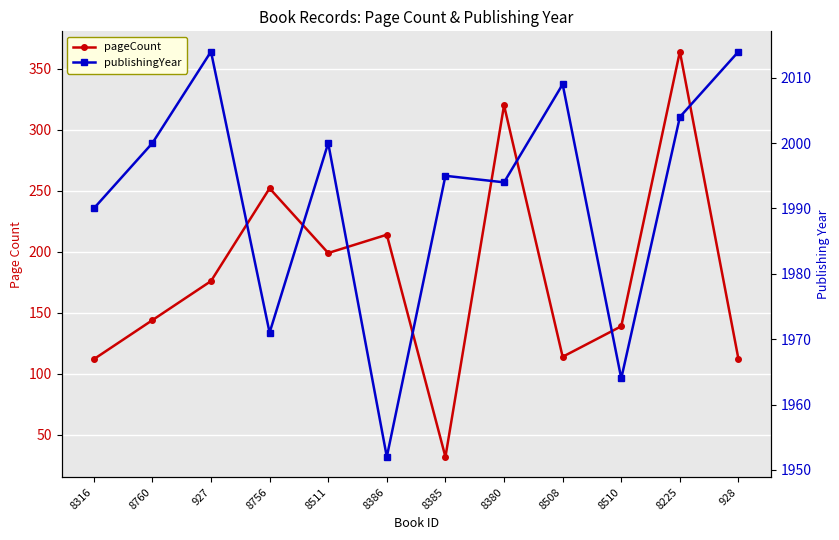

True or false: publishingYear and pageCount cross at least once.

False